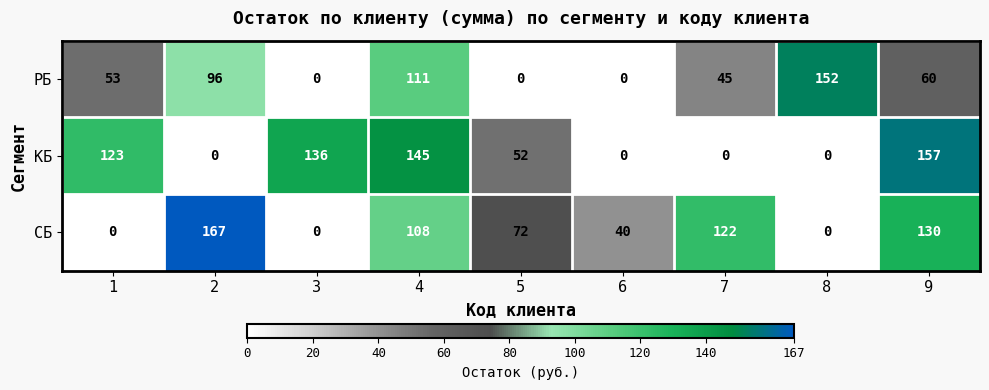

Is it true that РБ equals 0 at 5?

True